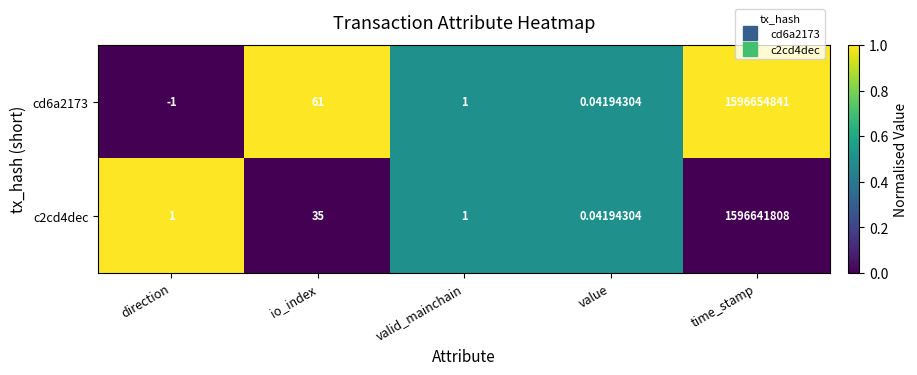

List the series in order of their overall mean, lowest first.

c2cd4dec, cd6a2173